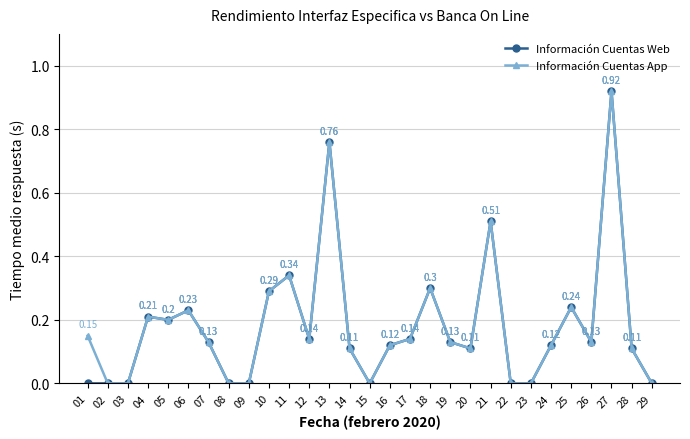

Which label corresponds to the largest value in the chart?

27